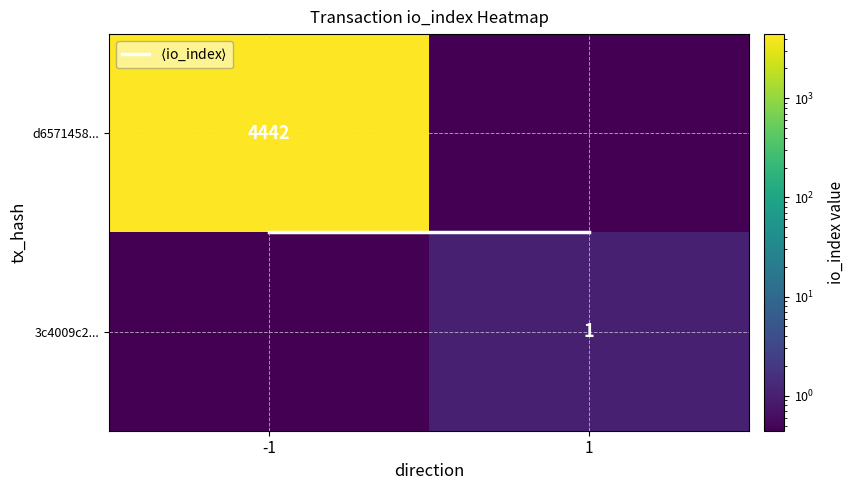

Which series changed the most between direction and io_index?

d6571458a25c0eef763c8c2c61a202fa4fecf83